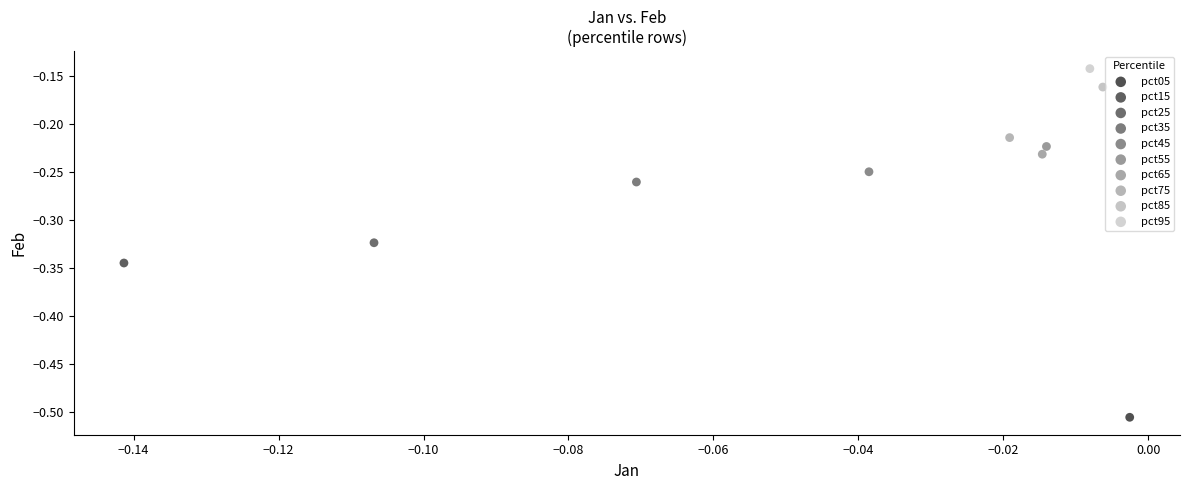

Which series contains the highest Y value?

pct95